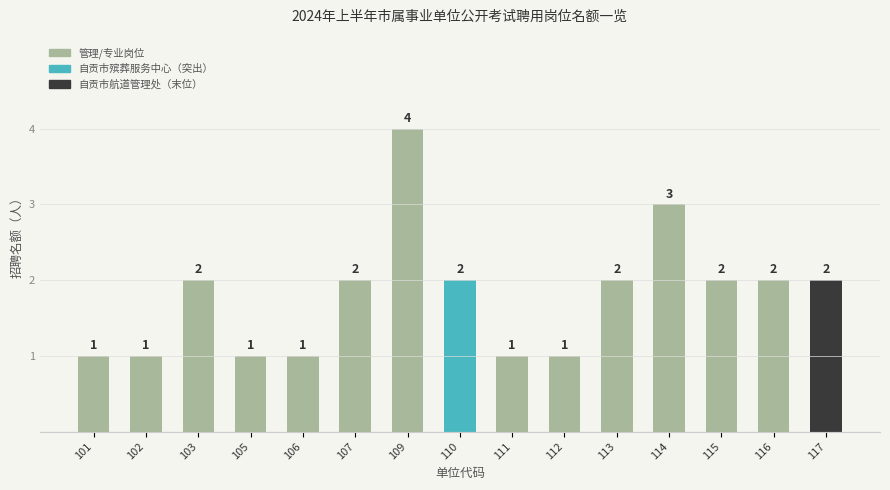

The chart shows a value of 1 at 110. True or false?

False